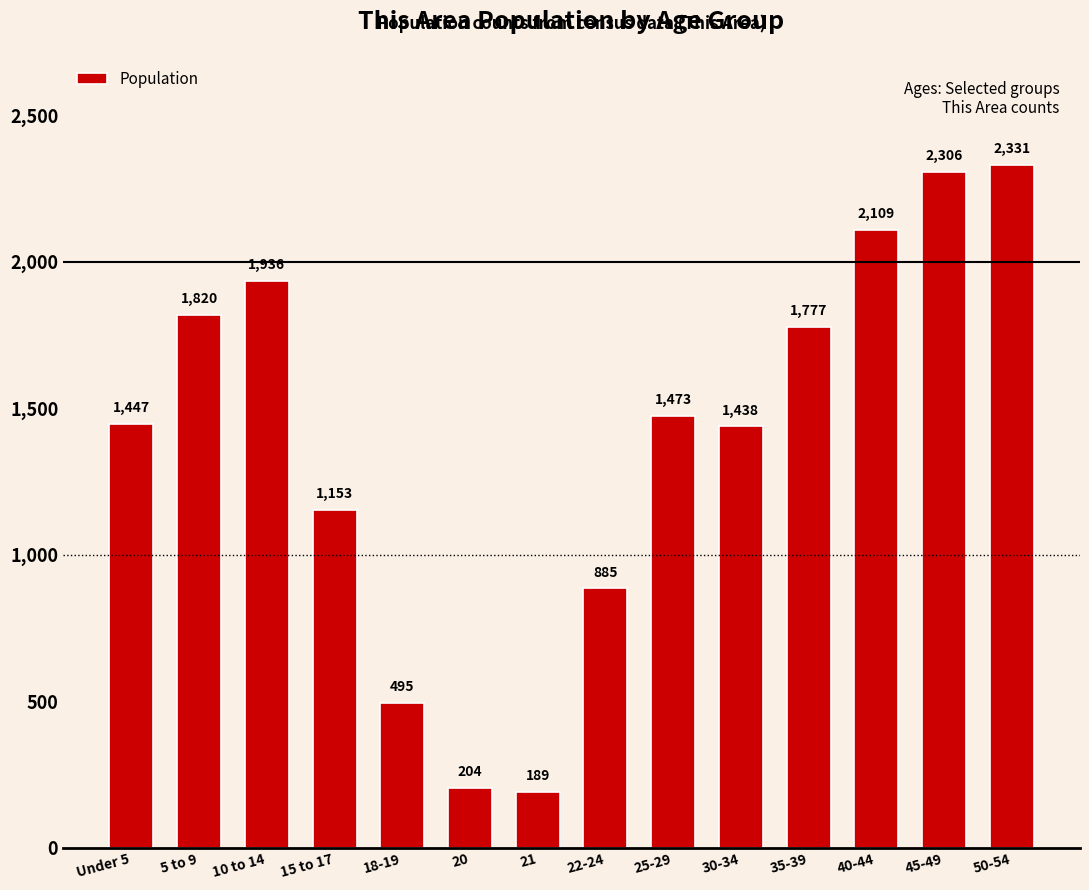

Which has a higher value, 40-44 or 18-19?

40-44